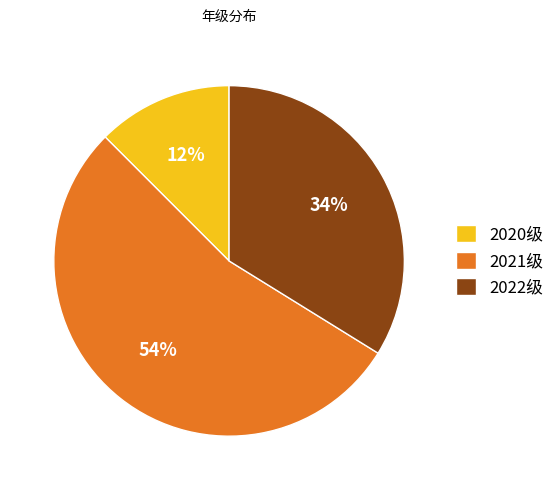

Combined, do 2022级 and 2021级 account for over 50%?

Yes